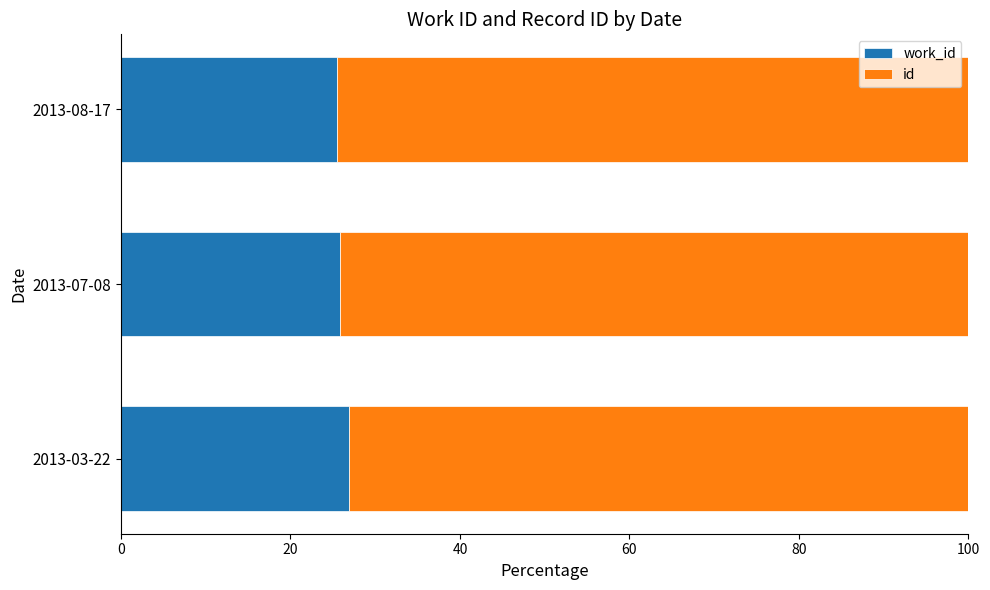

What is the total value across all series at 2013-03-22?

100.0